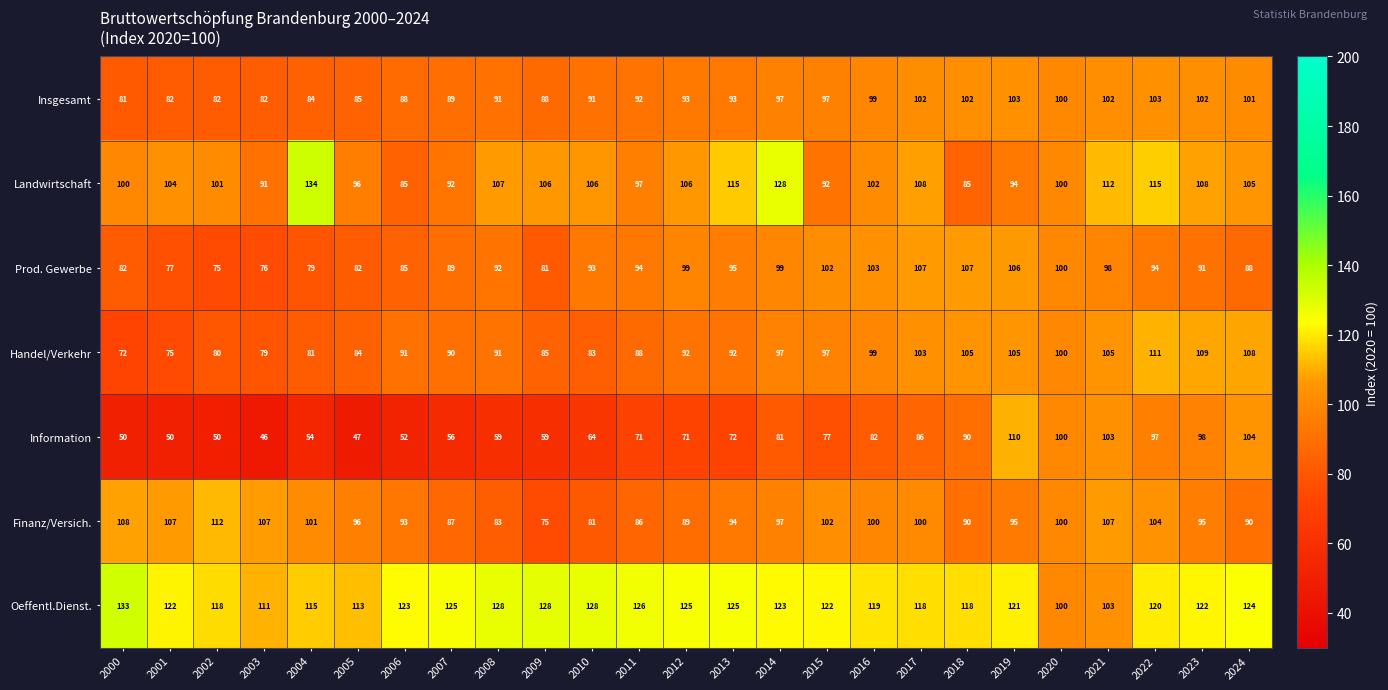

Where is Information nearest to the value 78?

2015